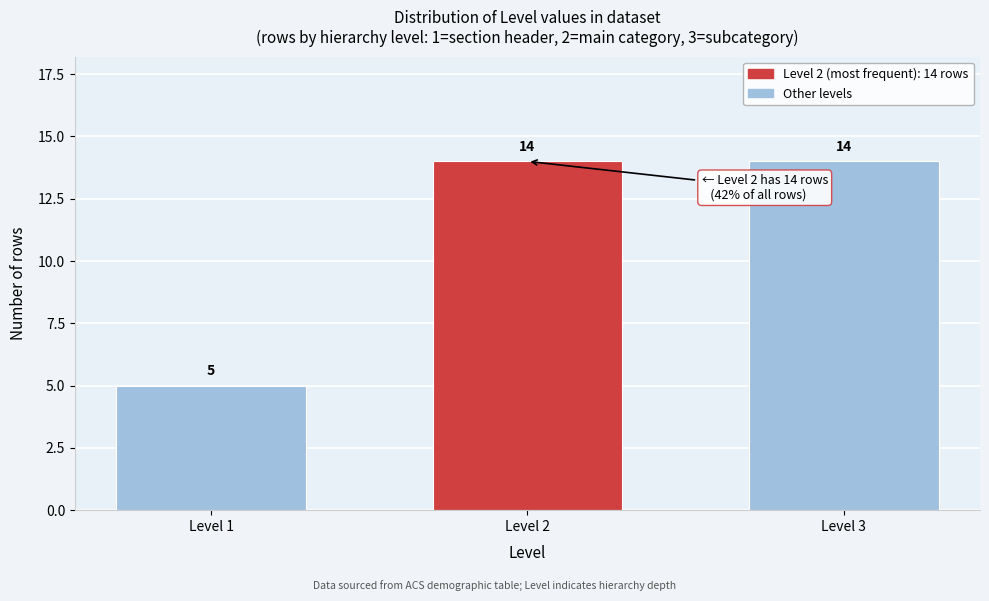

Reading left to right, what are all the values shown in this chart?

Level 1=5	Level 2=14	Level 3=14